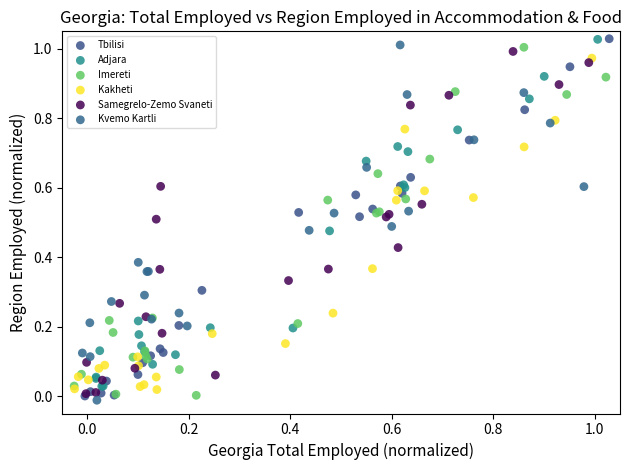

Which series reaches the minimum Y coordinate?

Kvemo Kartli